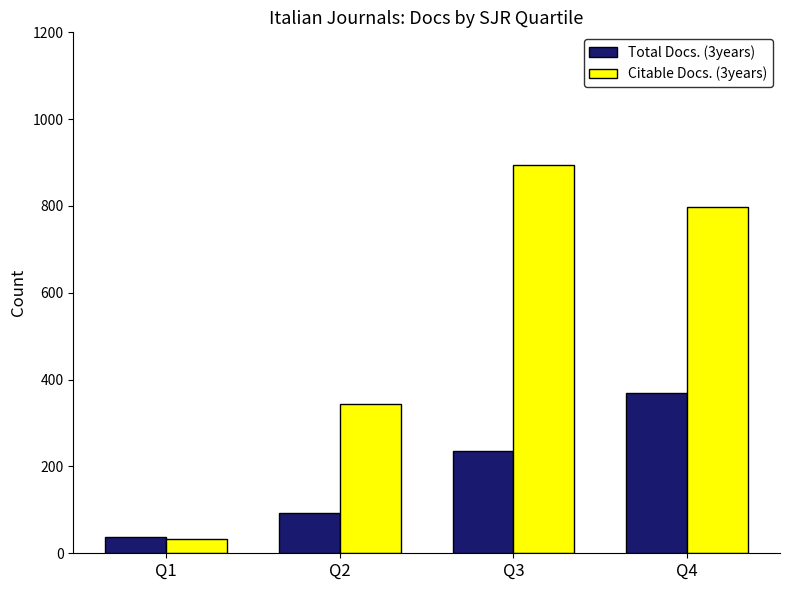

At which label is Citable Docs. (3years) closest to 464?

Q2